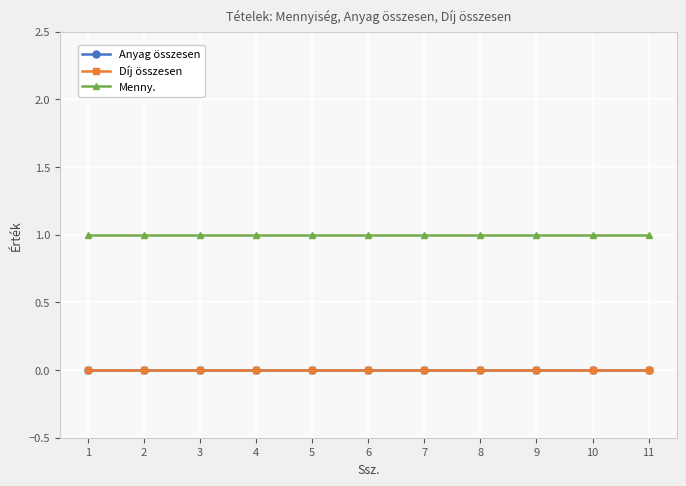

How many series are shown in this chart?

3